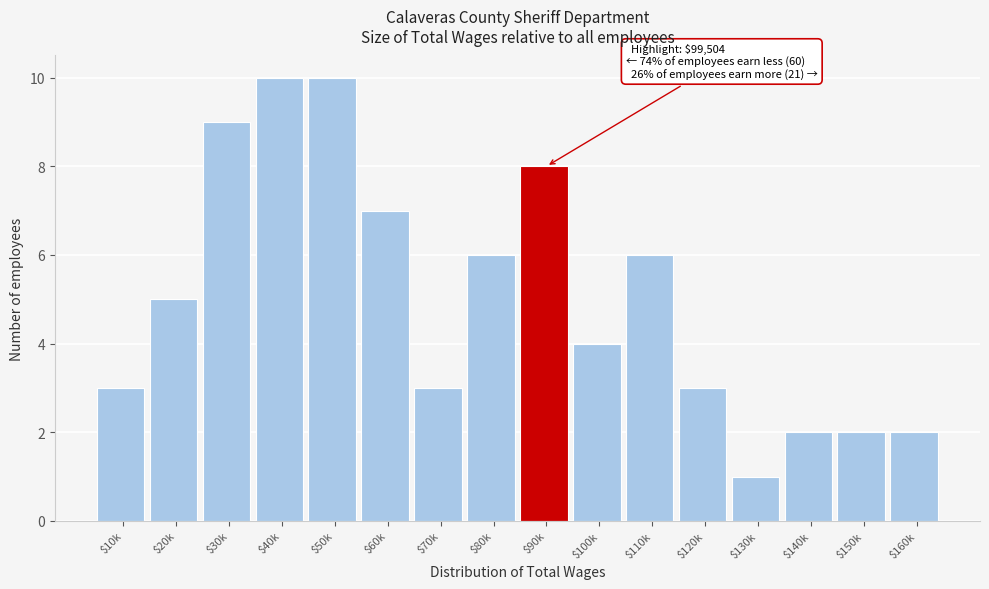

Reading right to left, transcribe all the data shown in this chart.

2	2	2	1	3	6	4	8	6	3	7	10	10	9	5	3